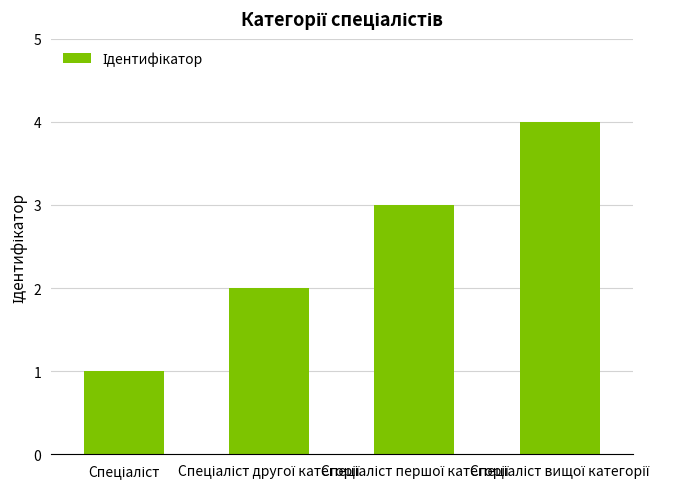

What is the maximum value shown in the chart?

4